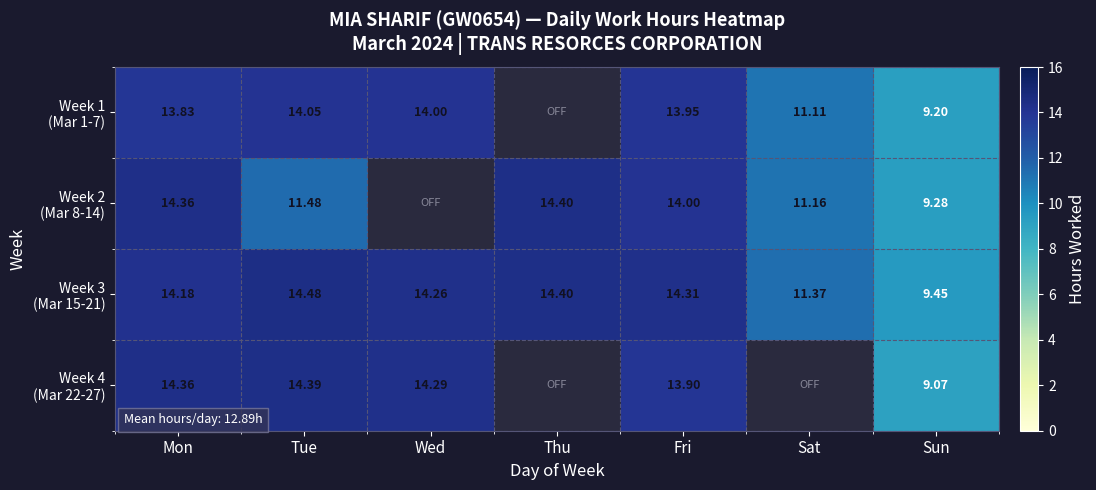

What is the difference between the highest and lowest values at Sat?

0.3